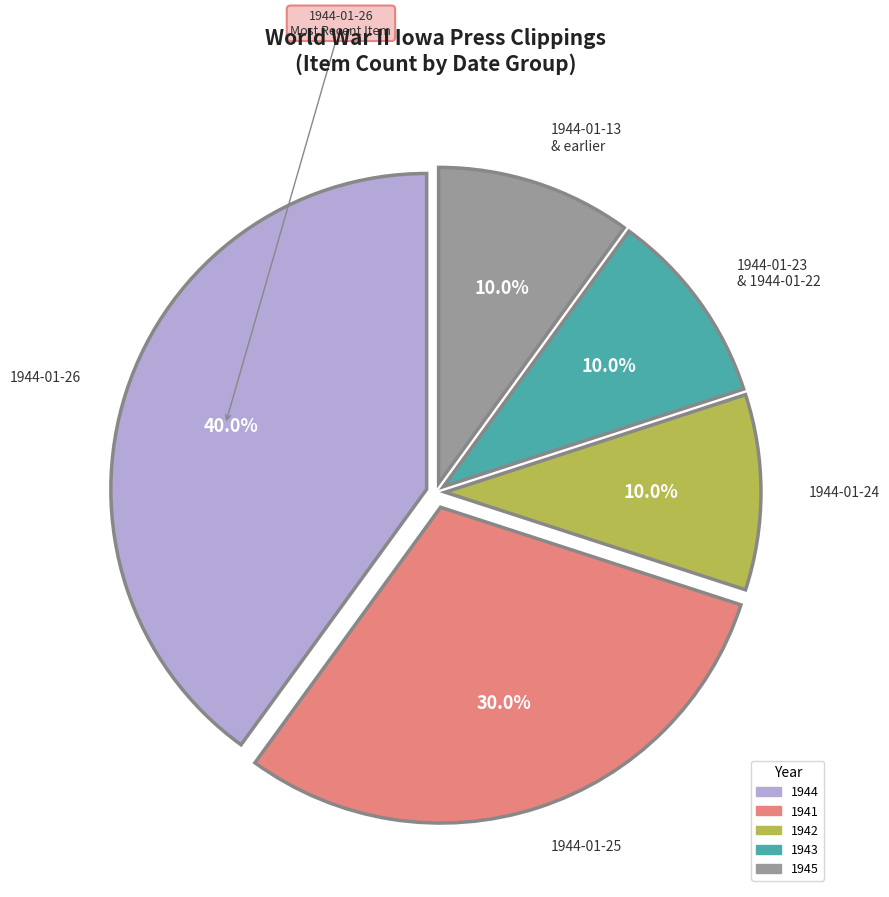

Does 1945 account for over 50% of the chart?

No